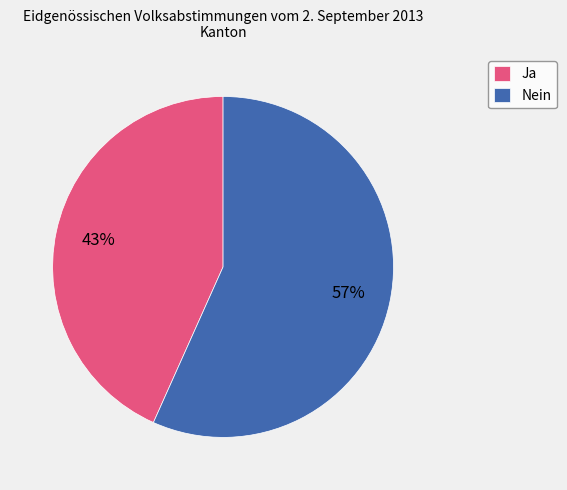

Which slice is the largest?

Nein